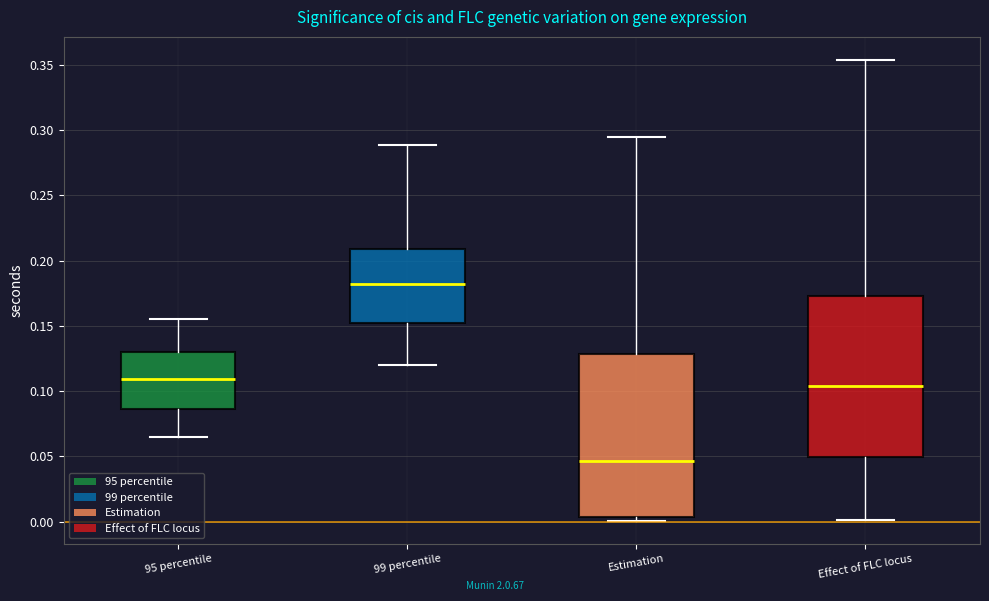

Where is the upper edge of the box for 99 percentile on the y-axis? The values are not printed on the chart, so give them approximately, as read against the axis.

0.210